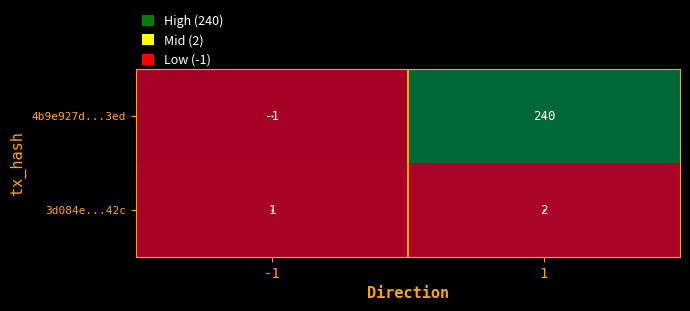

At how many categories does at least one series exceed 186?

1